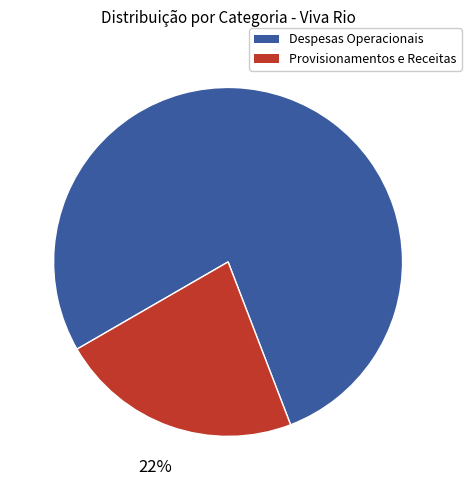

To the nearest percent, what is the average slice percentage?

50%